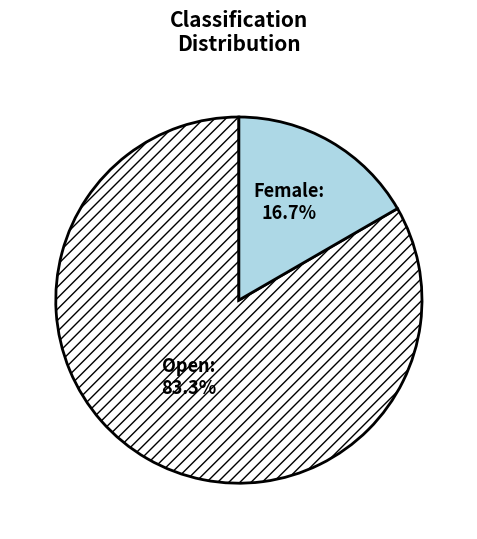

Count the number of slices in the pie.

2